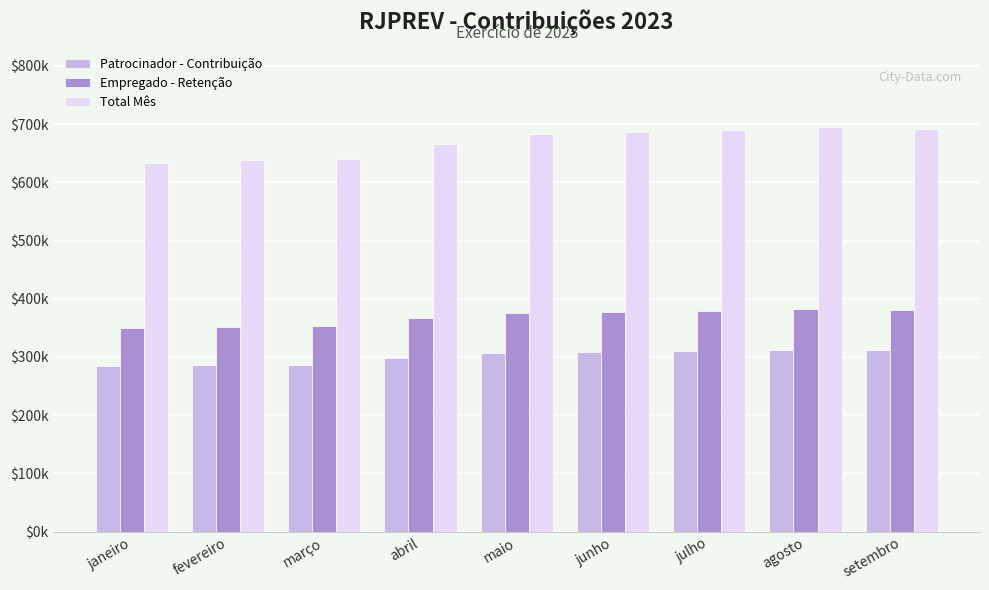

What is the minimum value for Patrocinador - Contribuição?

284539.0